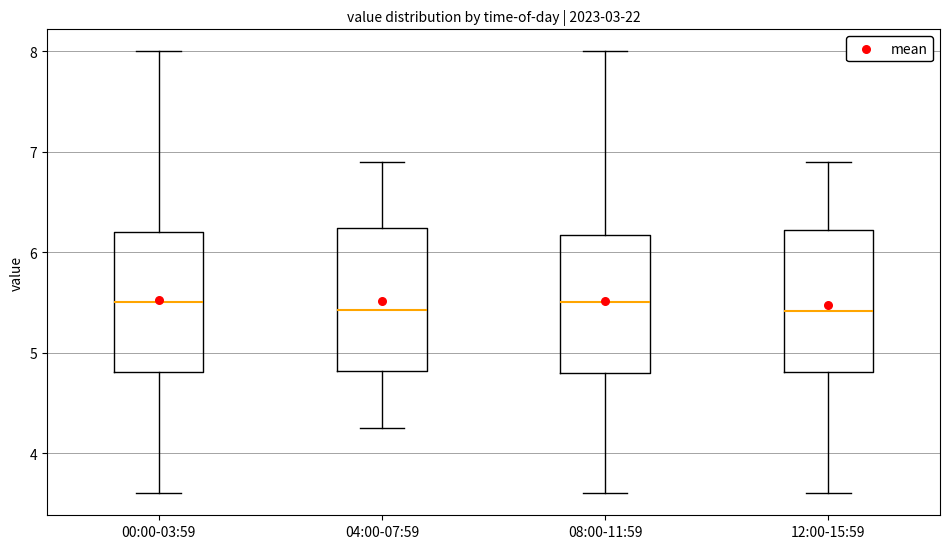

Reading left to right, transcribe this box plot: for each box, give where its median line is, the range the box spans, and where its two whiskers end, as read against the y-axis. The values are not printed on the chart, so give them approximately, as read against the axis.

00:00-03:59: median 5.5, box 4.8 to 6.2, whiskers 3.6 to 8.0
04:00-07:59: median 5.4, box 4.8 to 6.2, whiskers 4.3 to 6.9
08:00-11:59: median 5.5, box 4.8 to 6.2, whiskers 3.6 to 8.0
12:00-15:59: median 5.4, box 4.8 to 6.2, whiskers 3.6 to 6.9